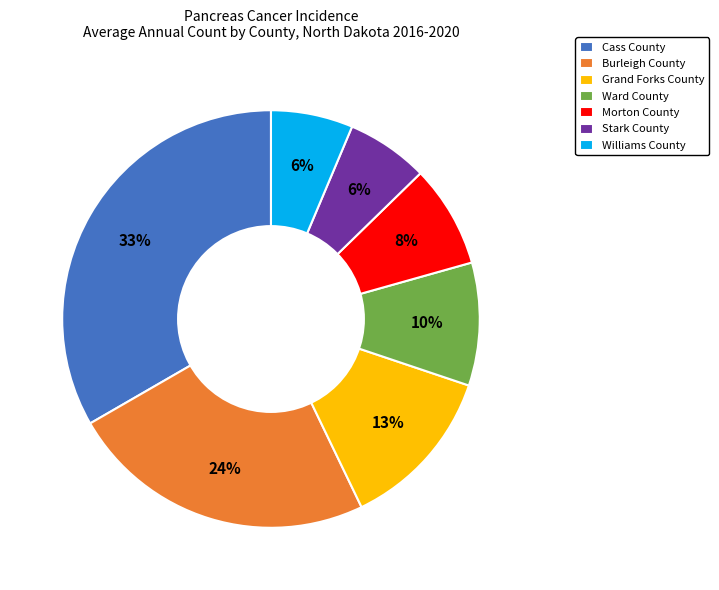

Count the number of slices in the pie.

7